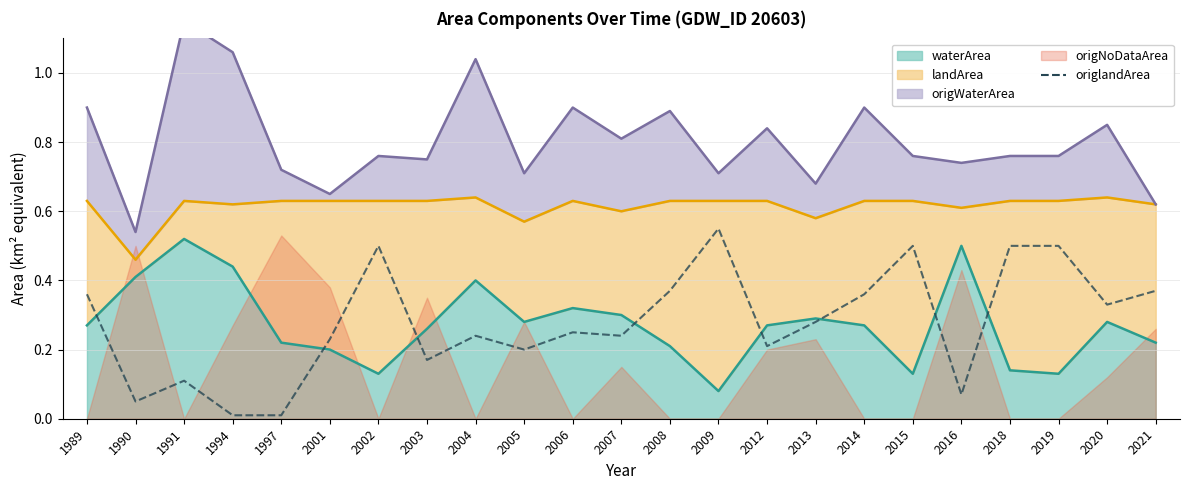

How many interior local peaks (higher than both neighbors) does the data have?

6